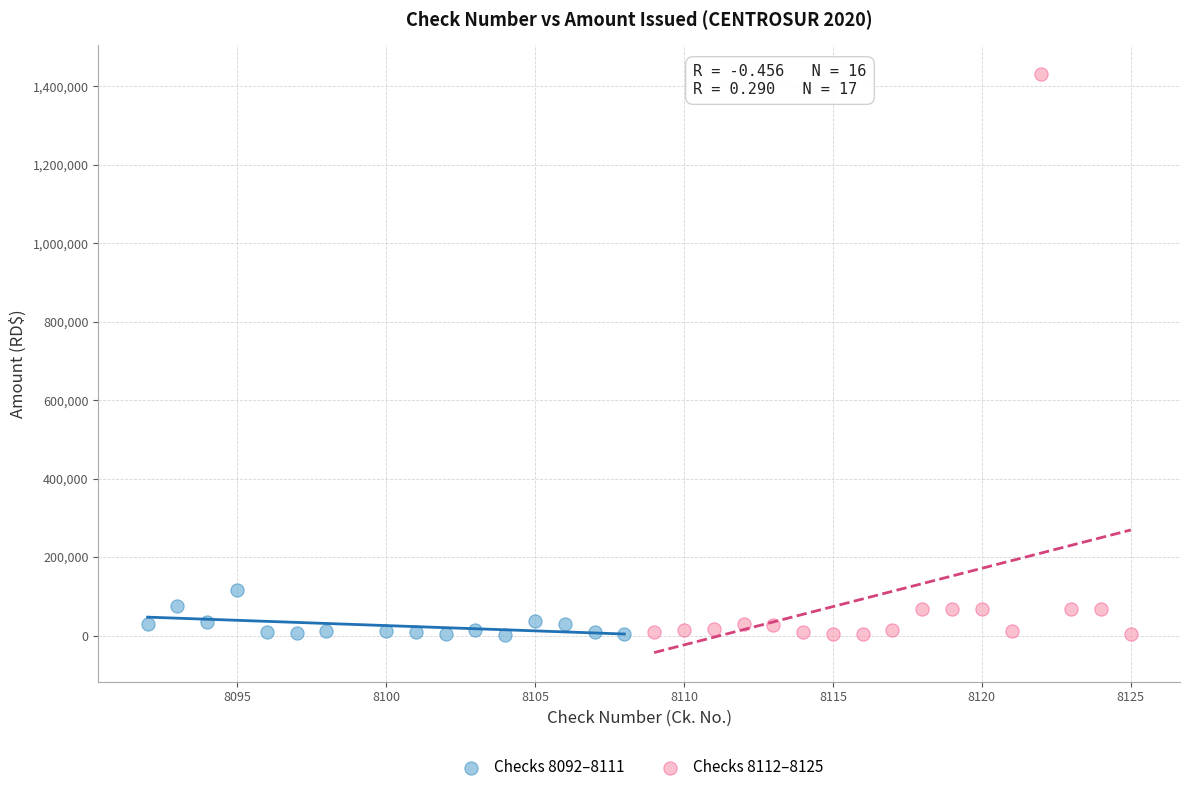

What are all the series names shown in the legend?

Checks 8092–8111, Checks 8112–8125